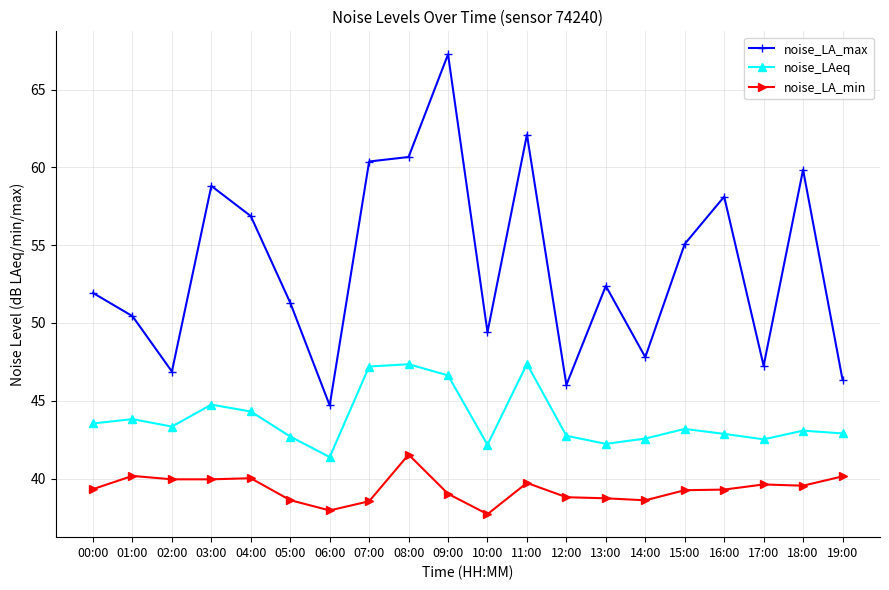

Rank the series at 00:00 from lowest to highest value.

noise_LA_min, noise_LAeq, noise_LA_max